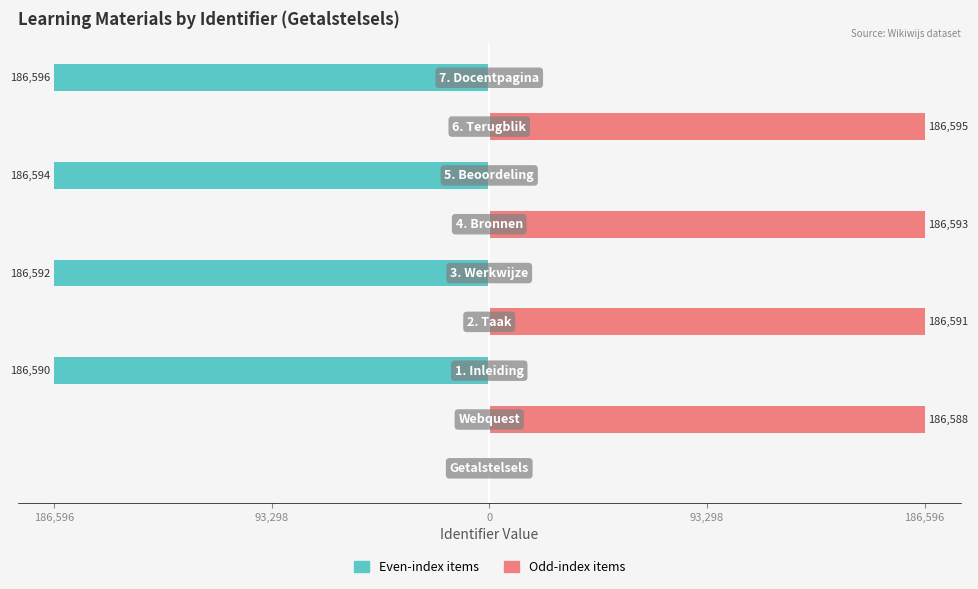

At how many categories does at least one series exceed -12?

9